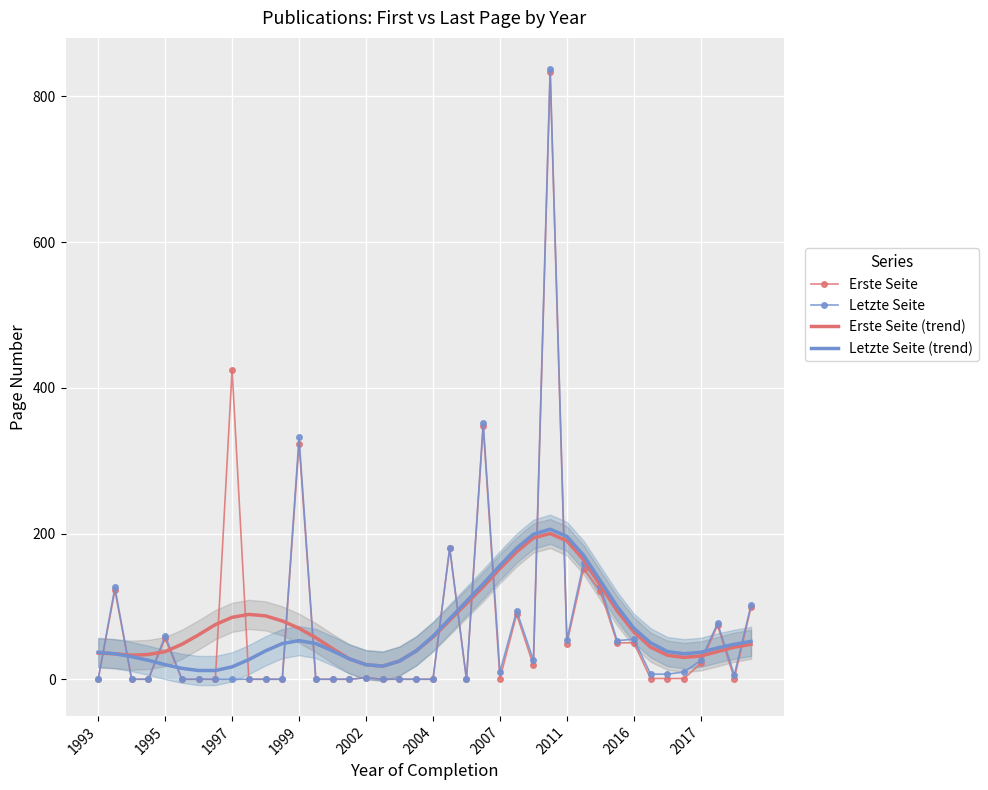

Reading left to right, extract all data points from this chart.

Erste Seite: 0	122	0	0	56	0	0	0	425	0	0	0	323	0	0	0	2	0	0	0	0	180	0	347	1	89	19	833	49	152	121	50	50	1	1	1	22	74	1	99
Letzte Seite: 0	126	0	0	60	0	0	0	0	0	0	0	332	0	0	0	2	0	0	0	0	180	0	352	10	94	26	838	54	160	128	53	55	7	7	10	26	77	6	102
Erste Seite (trend): 36	35	33	34	38	48	61	75	85	89	87	80	70	57	42	28	20	18	25	39	58	81	104	127	152	175	194	200	190	164	129	94	65	44	33	30	32	38	44	48
Letzte Seite (trend): 37	35	31	26	20	15	12	12	17	27	39	49	53	49	39	28	20	18	25	39	59	83	107	131	156	180	199	206	196	170	135	100	70	50	38	35	37	43	48	52